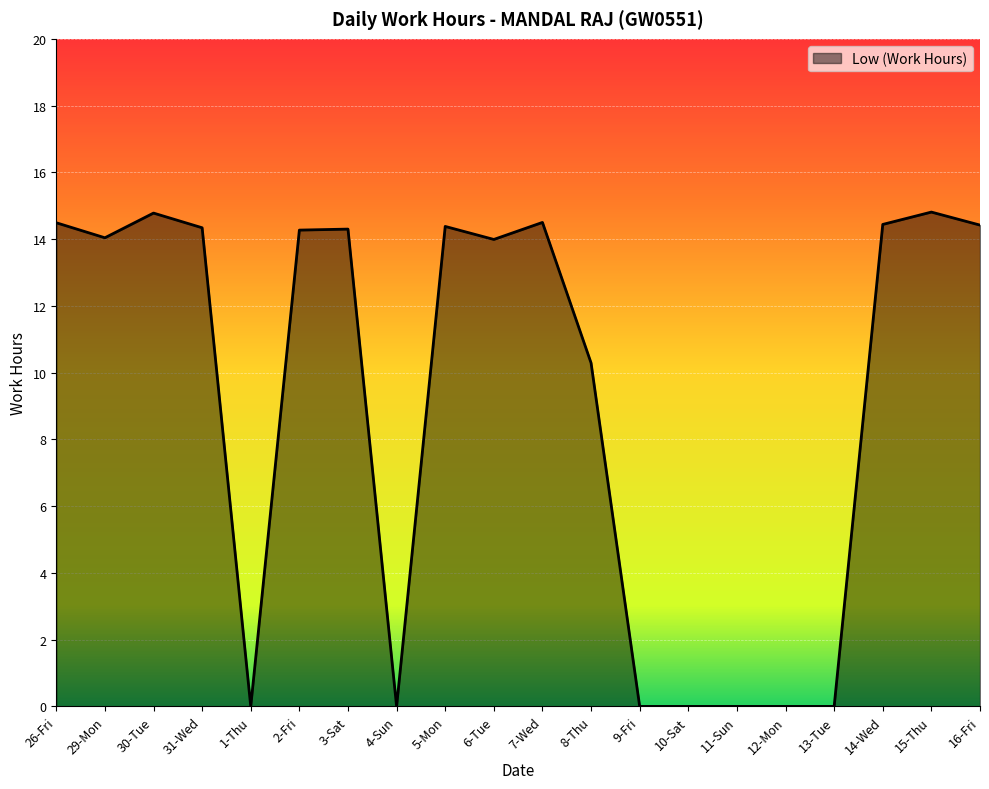

The chart shows a value of 5.3 at 1-Thu. True or false?

False